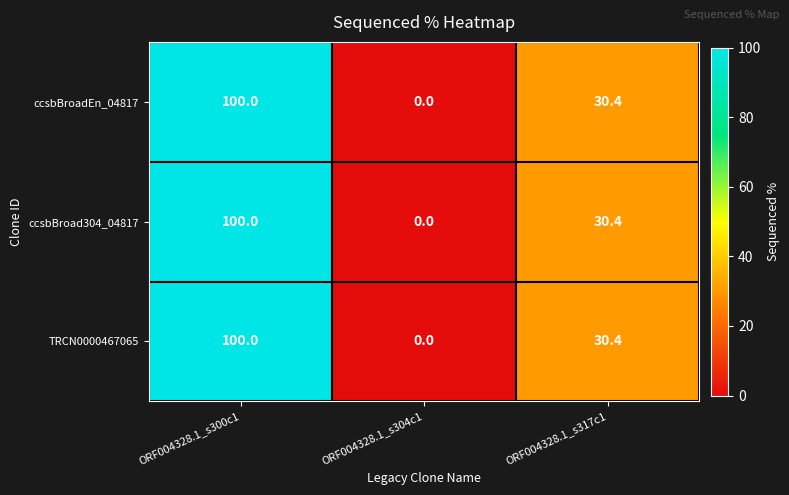

Reading left to right, list all the values displayed in this chart.

ccsbBroadEn_04817: ORF004328.1_s300c1=100.0	ORF004328.1_s304c1=0.0	ORF004328.1_s317c1=30.4
ccsbBroad304_04817: ORF004328.1_s300c1=100.0	ORF004328.1_s304c1=0.0	ORF004328.1_s317c1=30.4
TRCN0000467065: ORF004328.1_s300c1=100.0	ORF004328.1_s304c1=0.0	ORF004328.1_s317c1=30.4